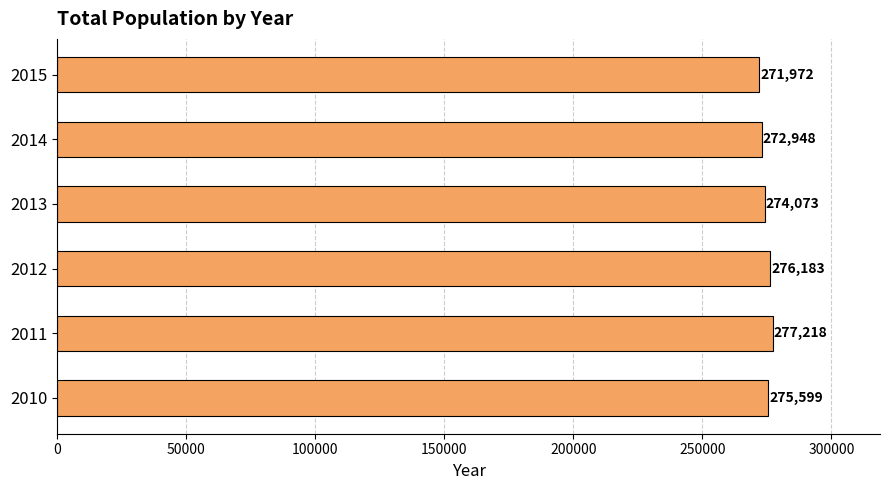

What is the change in value from 2013 to 2015?

-2101